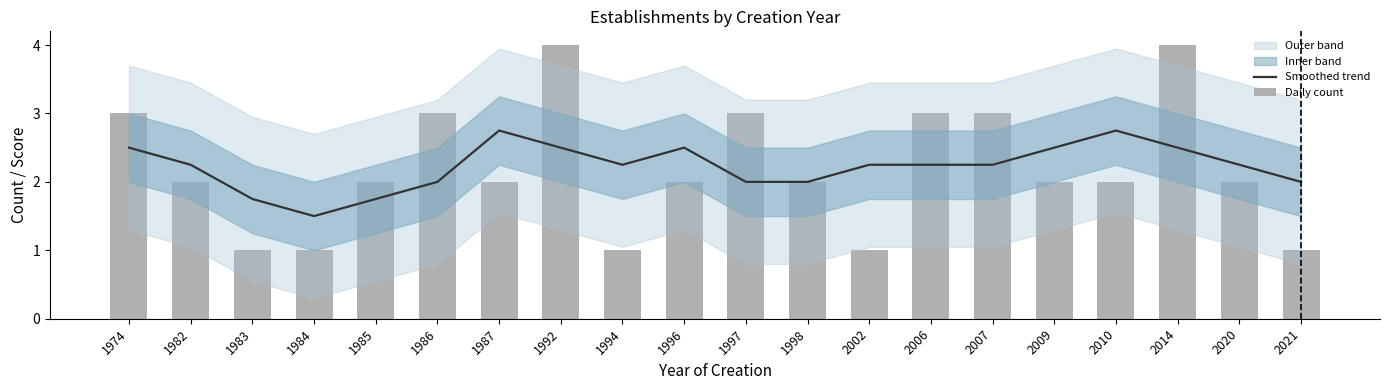

List the series in order of their overall mean, lowest first.

Daily count, Smoothed trend